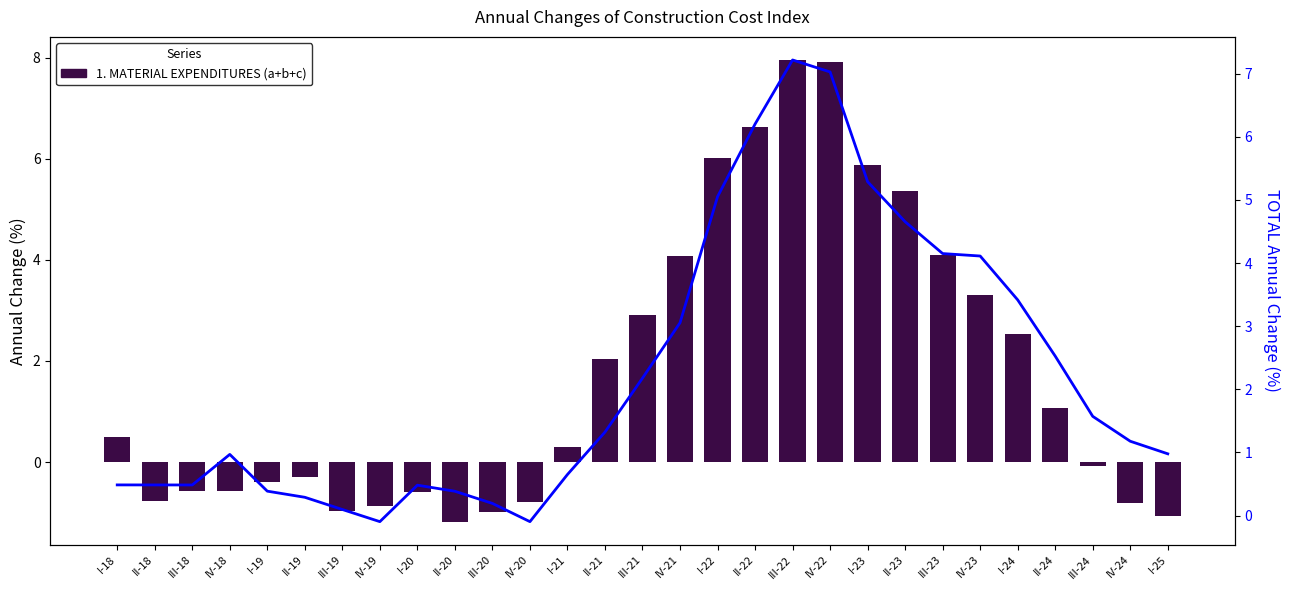

At how many categories does at least one series exceed 0?

27